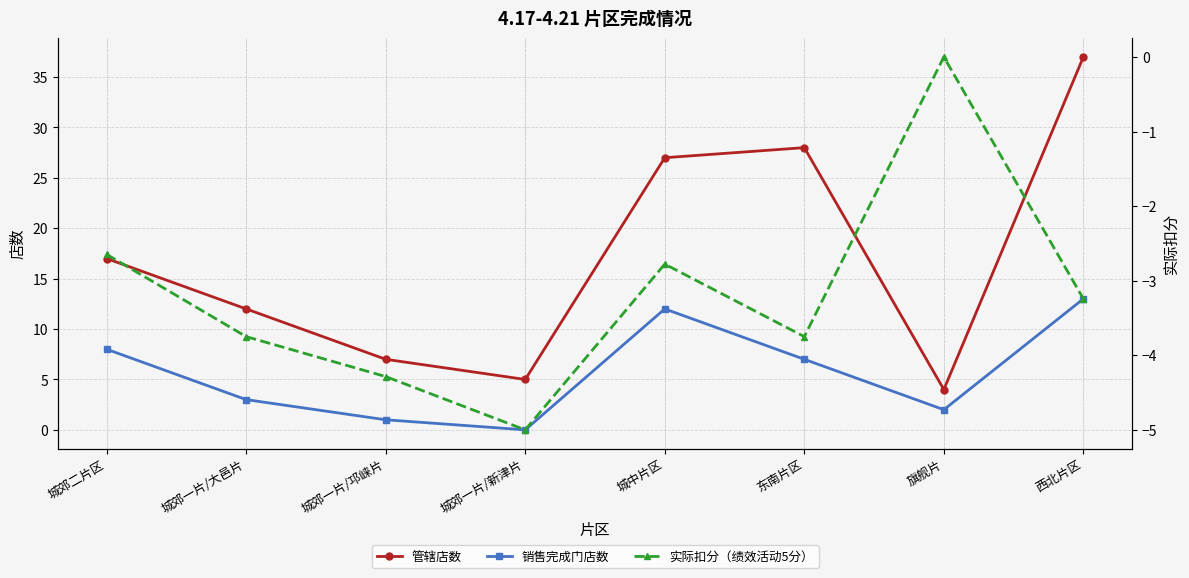

Reading left to right, what are all the values shown in this chart?

管辖店数: 城郊二片区=17.0	城郊一片/大邑片=12.0	城郊一片/邛崃片=7.0	城郊一片/新津片=5.0	城中片区=27.0	东南片区=28.0	旗舰片=4.0	西北片区=37.0
销售完成门店数: 城郊二片区=8.0	城郊一片/大邑片=3.0	城郊一片/邛崃片=1.0	城郊一片/新津片=0.0	城中片区=12.0	东南片区=7.0	旗舰片=2.0	西北片区=13.0
实际扣分（绩效活动5分）: 城郊二片区=-2.6	城郊一片/大邑片=-3.8	城郊一片/邛崃片=-4.3	城郊一片/新津片=-5.0	城中片区=-2.8	东南片区=-3.8	旗舰片=0.0	西北片区=-3.2